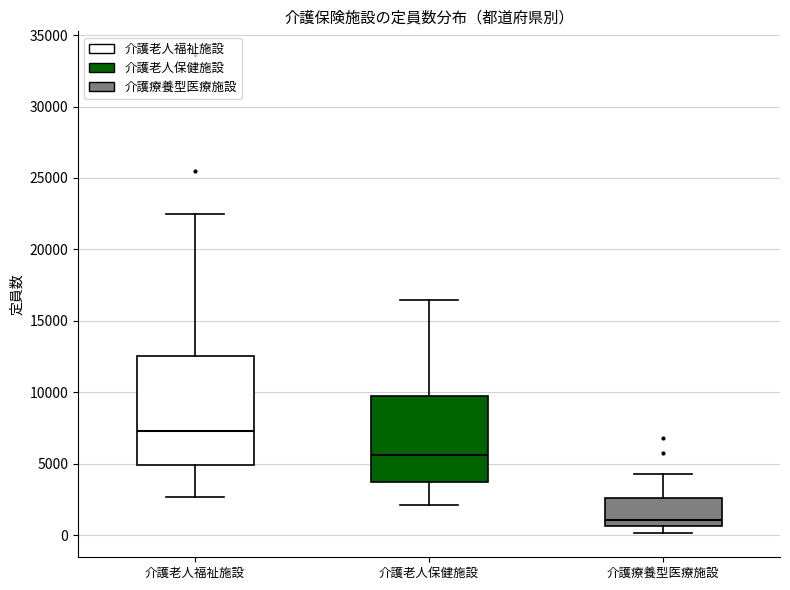

Where is the lower edge of the box for 介護療養型医療施設 on the y-axis? The values are not printed on the chart, so give them approximately, as read against the axis.

500